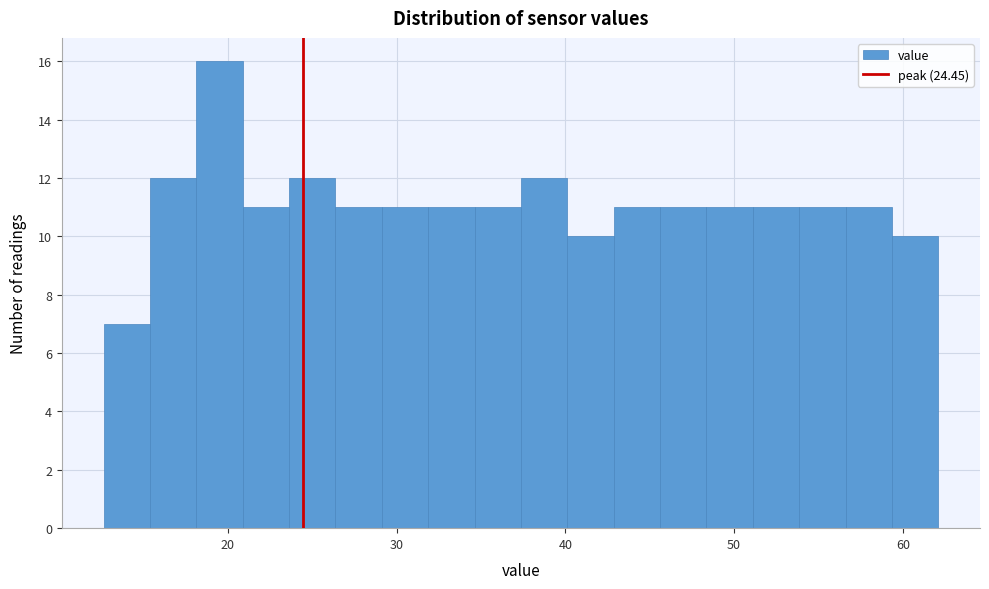

Around what value on the x-axis is the tallest bar? Give the approximate position of its centre, as read against the axis.

20